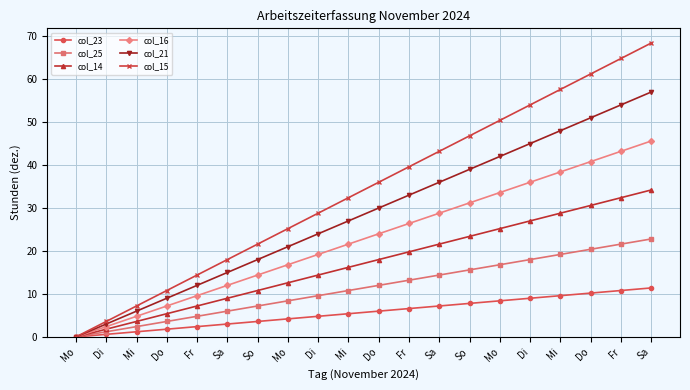

Reading left to right, extract all data points from this chart.

col_23: Mo=0.0	Di=0.6	Mi=1.2	Do=1.8	Fr=2.4	Sa=3.0	So=3.6	Mo=4.2	Di=4.8	Mi=5.4	Do=6.0	Fr=6.6	Sa=7.2	So=7.8	Mo=8.4	Di=9.0	Mi=9.6	Do=10.2	Fr=10.8	Sa=11.4
col_25: Mo=0.0	Di=1.2	Mi=2.4	Do=3.6	Fr=4.8	Sa=6.0	So=7.2	Mo=8.4	Di=9.6	Mi=10.8	Do=12.0	Fr=13.2	Sa=14.4	So=15.6	Mo=16.8	Di=18.0	Mi=19.2	Do=20.4	Fr=21.6	Sa=22.8
col_14: Mo=0.0	Di=1.8	Mi=3.6	Do=5.4	Fr=7.2	Sa=9.0	So=10.8	Mo=12.6	Di=14.4	Mi=16.2	Do=18.0	Fr=19.8	Sa=21.6	So=23.4	Mo=25.2	Di=27.0	Mi=28.8	Do=30.6	Fr=32.4	Sa=34.2
col_16: Mo=0.0	Di=2.4	Mi=4.8	Do=7.2	Fr=9.6	Sa=12.0	So=14.4	Mo=16.8	Di=19.2	Mi=21.6	Do=24.0	Fr=26.4	Sa=28.8	So=31.2	Mo=33.6	Di=36.0	Mi=38.4	Do=40.8	Fr=43.2	Sa=45.6
col_21: Mo=0.0	Di=3.0	Mi=6.0	Do=9.0	Fr=12.0	Sa=15.0	So=18.0	Mo=21.0	Di=24.0	Mi=27.0	Do=30.0	Fr=33.0	Sa=36.0	So=39.0	Mo=42.0	Di=45.0	Mi=48.0	Do=51.0	Fr=54.0	Sa=57.0
col_15: Mo=0.0	Di=3.6	Mi=7.2	Do=10.8	Fr=14.4	Sa=18.0	So=21.6	Mo=25.2	Di=28.8	Mi=32.4	Do=36.0	Fr=39.6	Sa=43.2	So=46.8	Mo=50.4	Di=54.0	Mi=57.6	Do=61.2	Fr=64.8	Sa=68.4